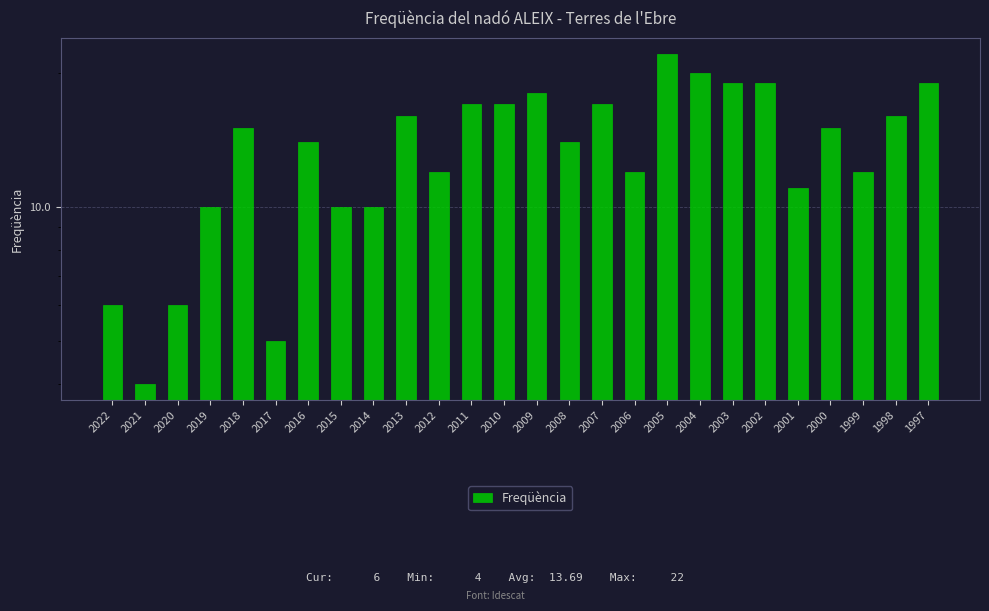

Rank the categories by value from highest to lowest.

2005, 2004, 2003, 2002, 1997, 2009, 2011, 2010, 2007, 2013, 1998, 2018, 2000, 2016, 2008, 2012, 2006, 1999, 2001, 2019, 2015, 2014, 2022, 2020, 2017, 2021